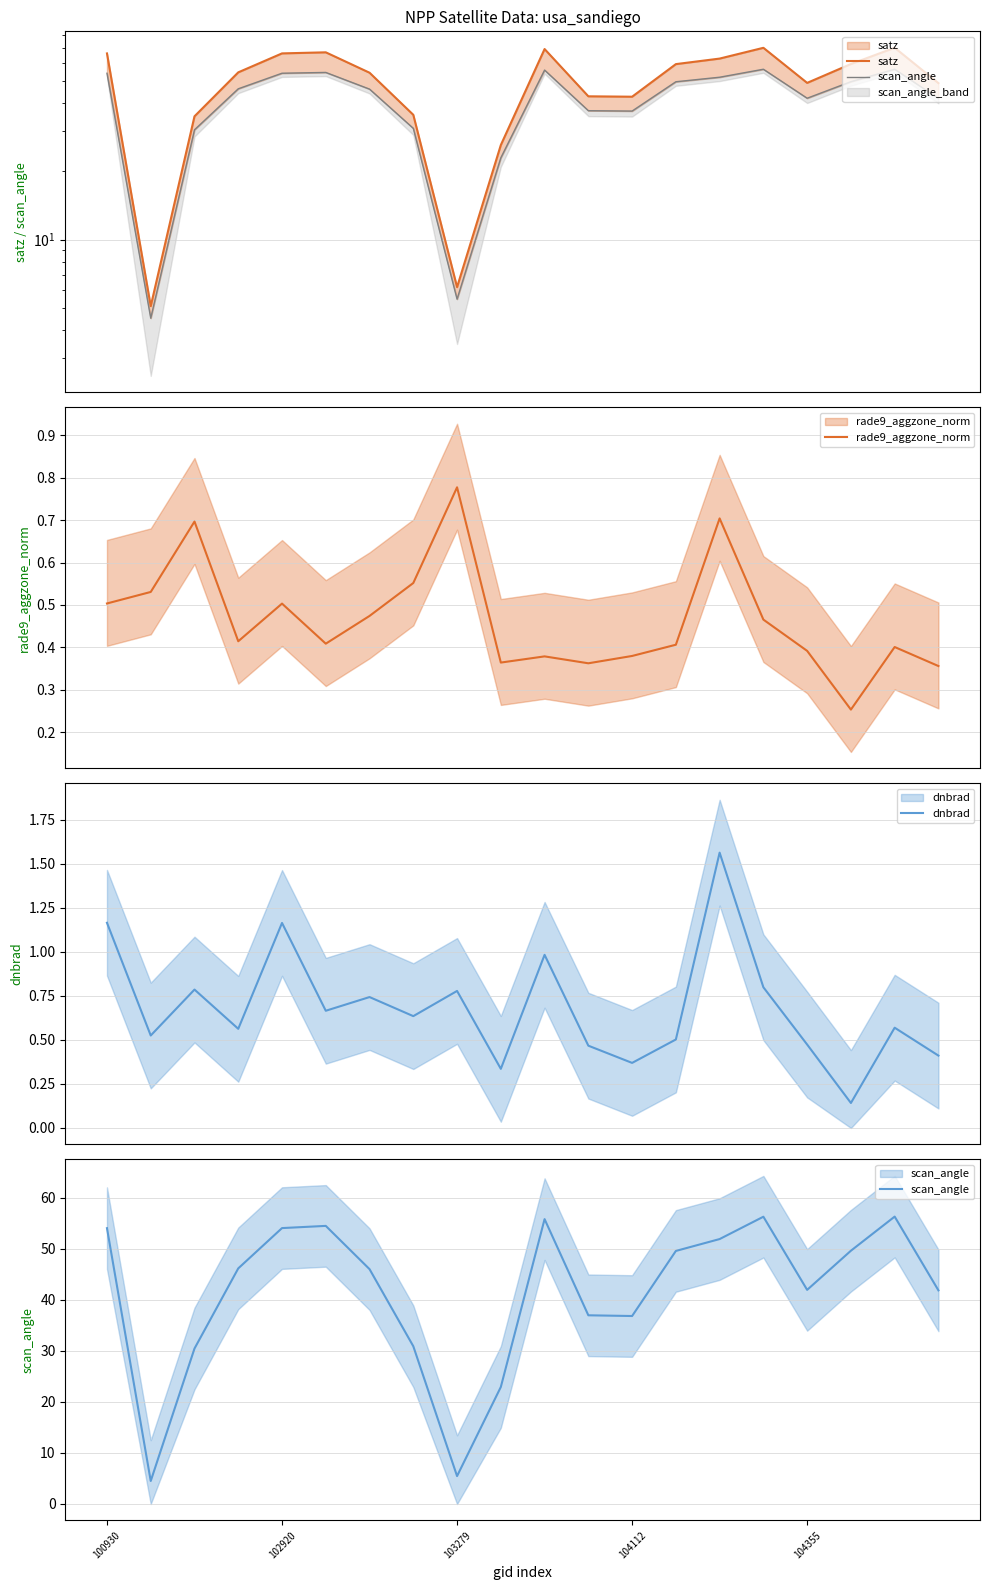

True or false: rade9_aggzone_norm and scan_angle intersect in this chart.

False